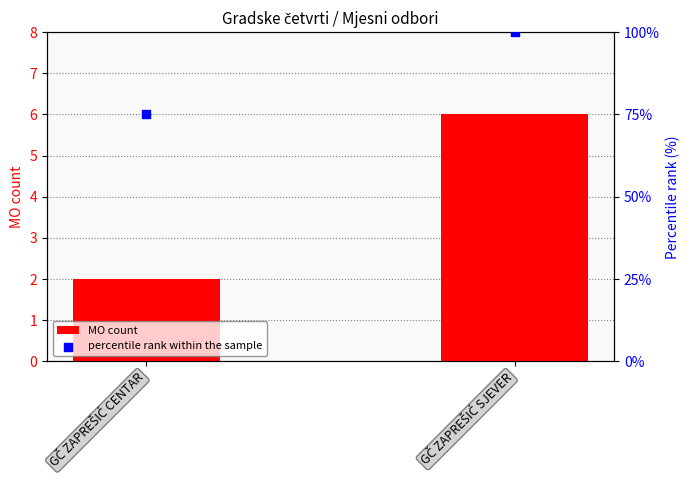

Which series has the largest Y range (max minus min)?

percentile rank within the sample